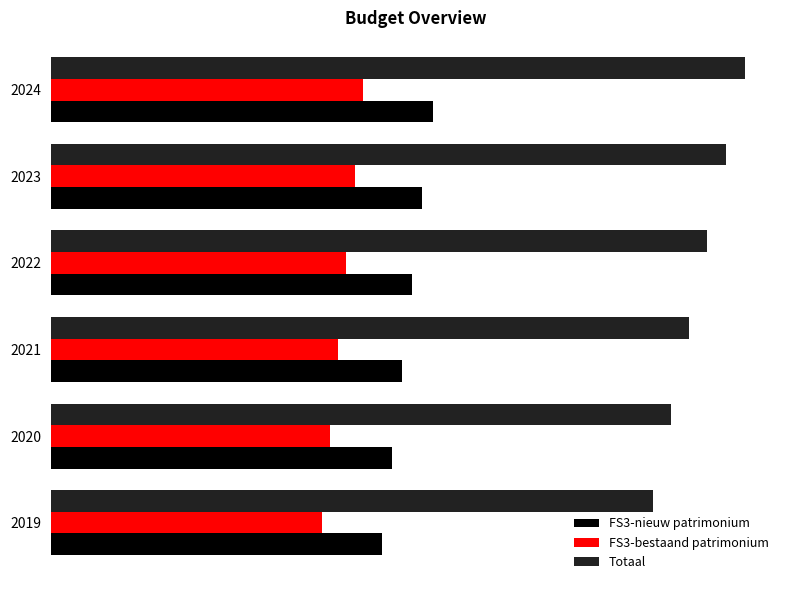

What are all the series names shown in the legend?

FS3-nieuw patrimonium, FS3-bestaand patrimonium, Totaal